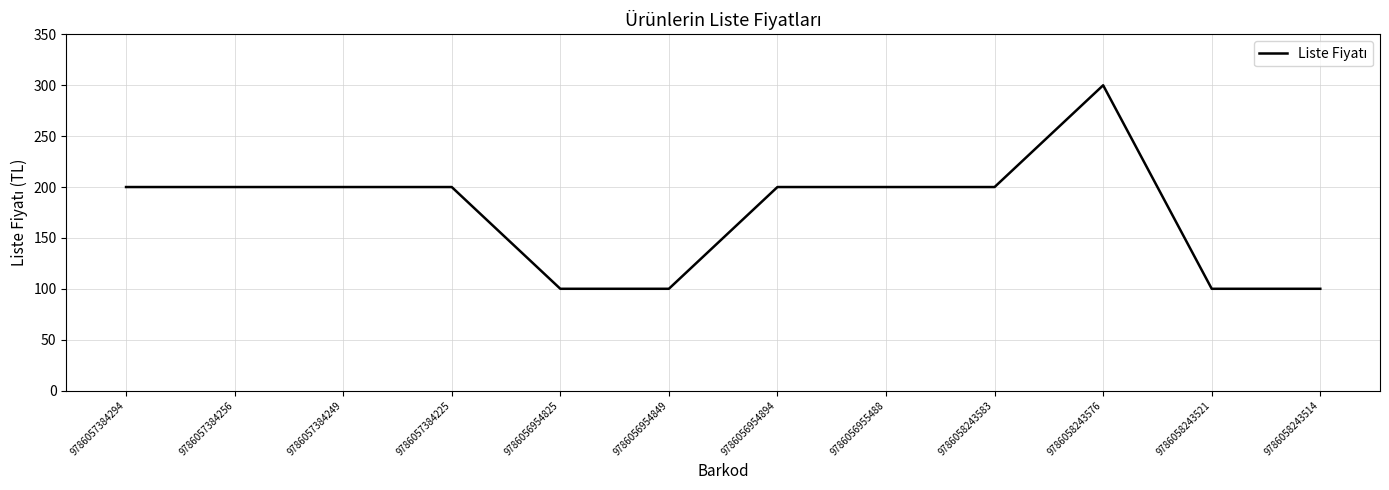

Reading left to right, transcribe all the data shown in this chart.

200	200	200	200	100	100	200	200	200	300	100	100